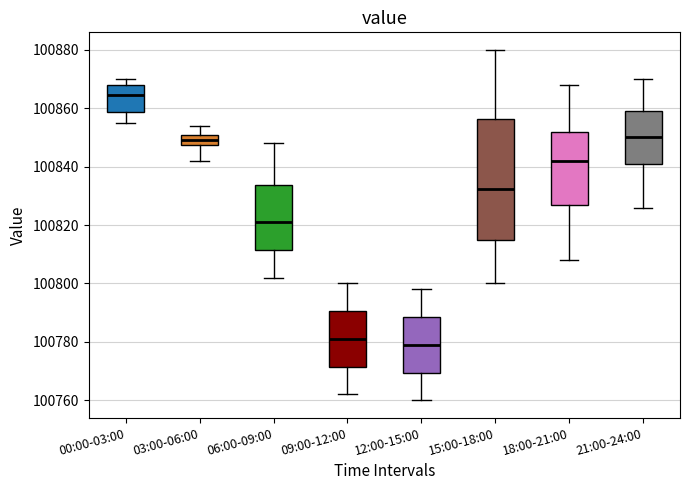

Where is the lower edge of the box for 21:00-24:00 on the y-axis? The values are not printed on the chart, so give them approximately, as read against the axis.

100842